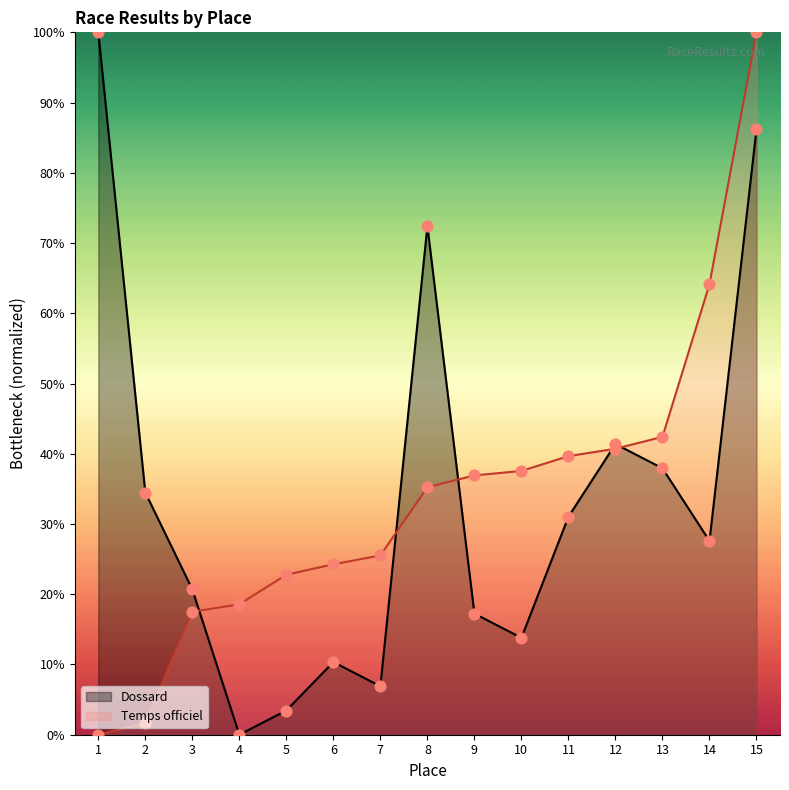

Which series has the widest spread of Y values?

Dossard